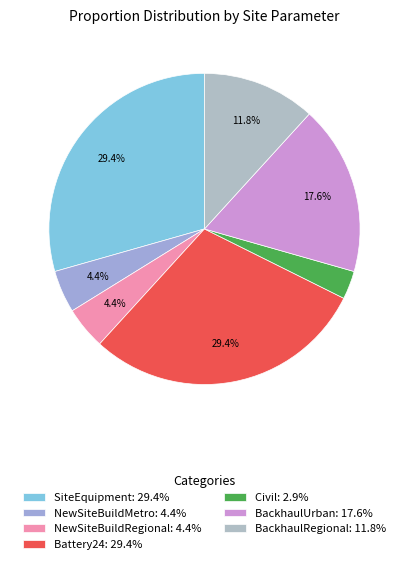

How many slices are in this pie chart?

7